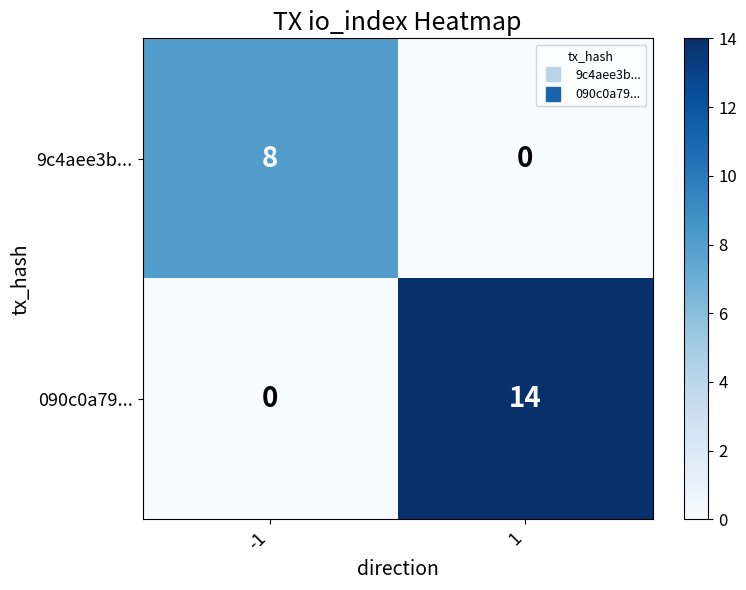

Reading left to right, what are all the values shown in this chart?

9c4aee3b...: -1=8	1=0
090c0a79...: -1=0	1=14